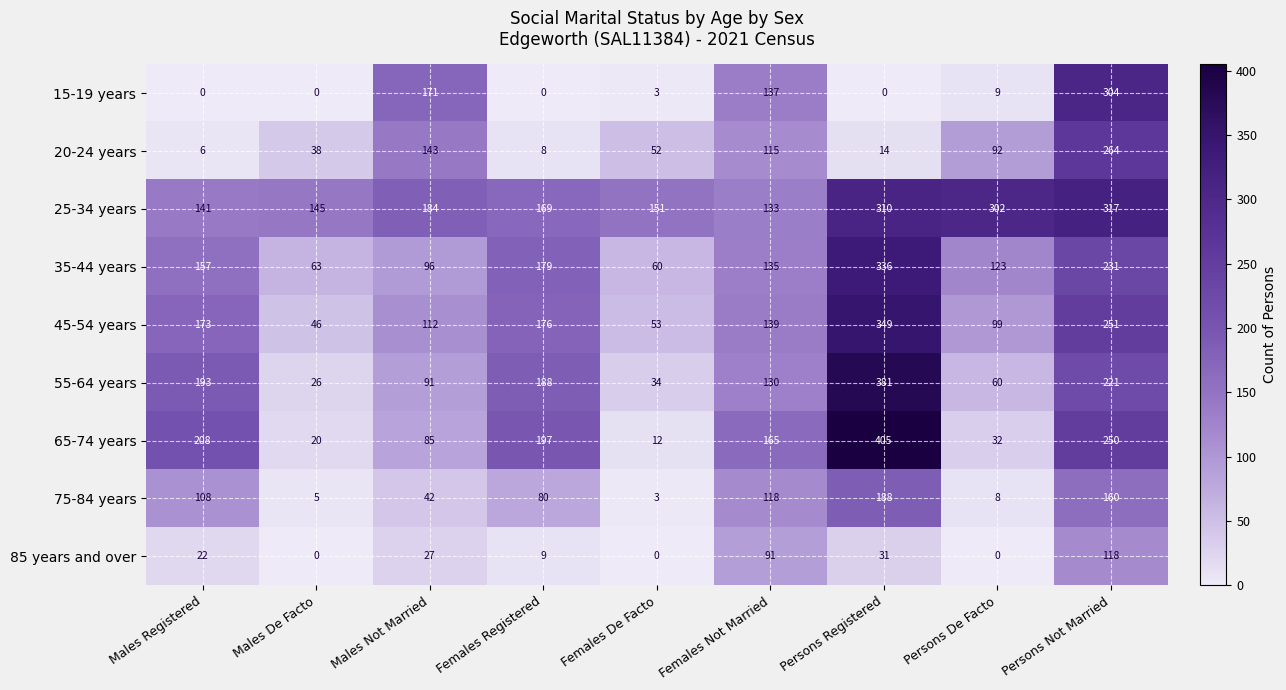

What is the average value of the 55-64 years series?

147